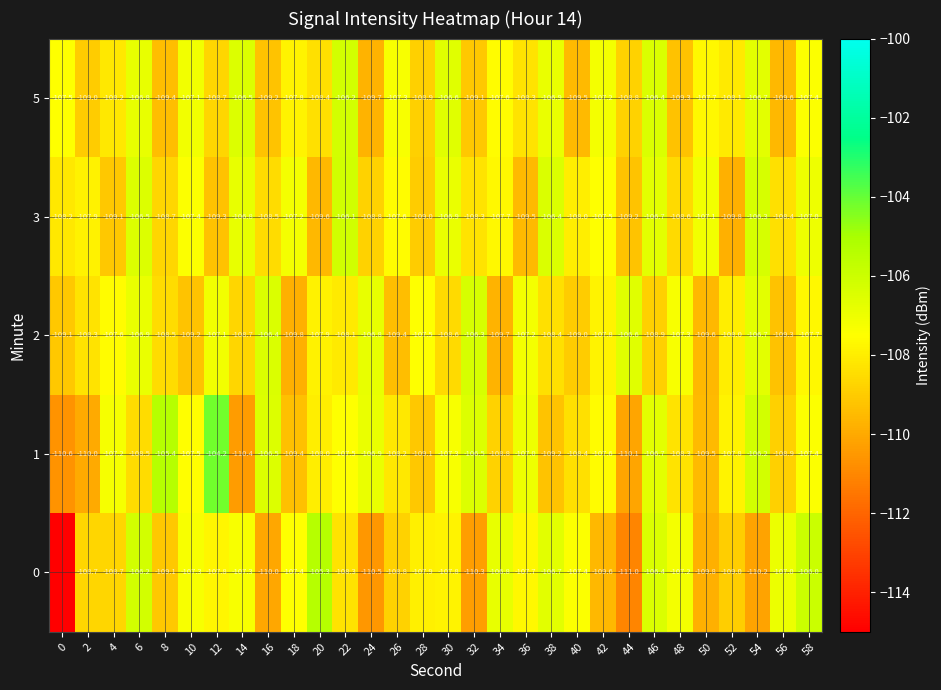

What is the difference between the 5 values at 4 and 12?

0.5